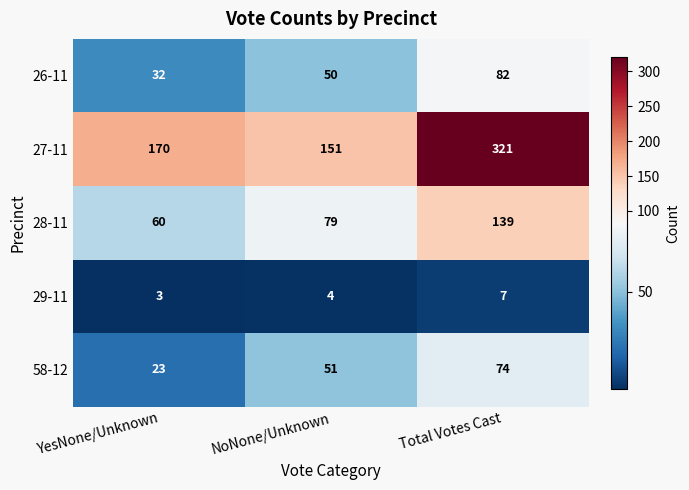

Rank the series by their maximum value, from lowest to highest.

29-11, 58-12, 26-11, 28-11, 27-11